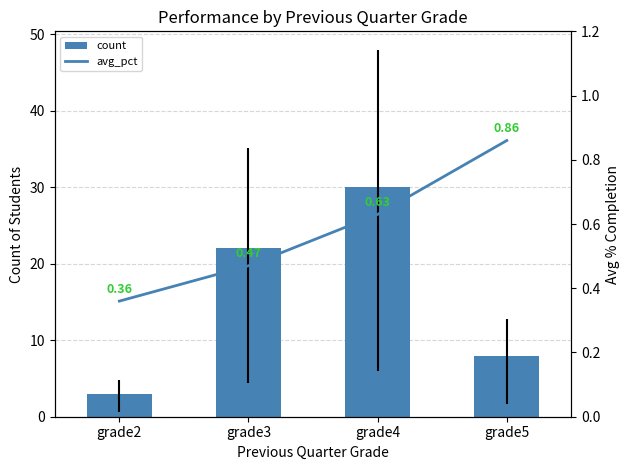

Where is avg_pct nearest to the value 0?

grade2